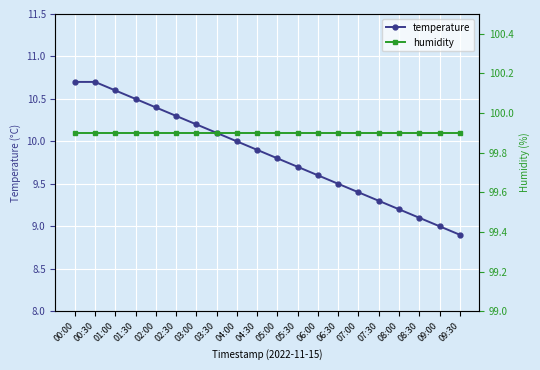

At which category is the sum across all series the highest?

00:00